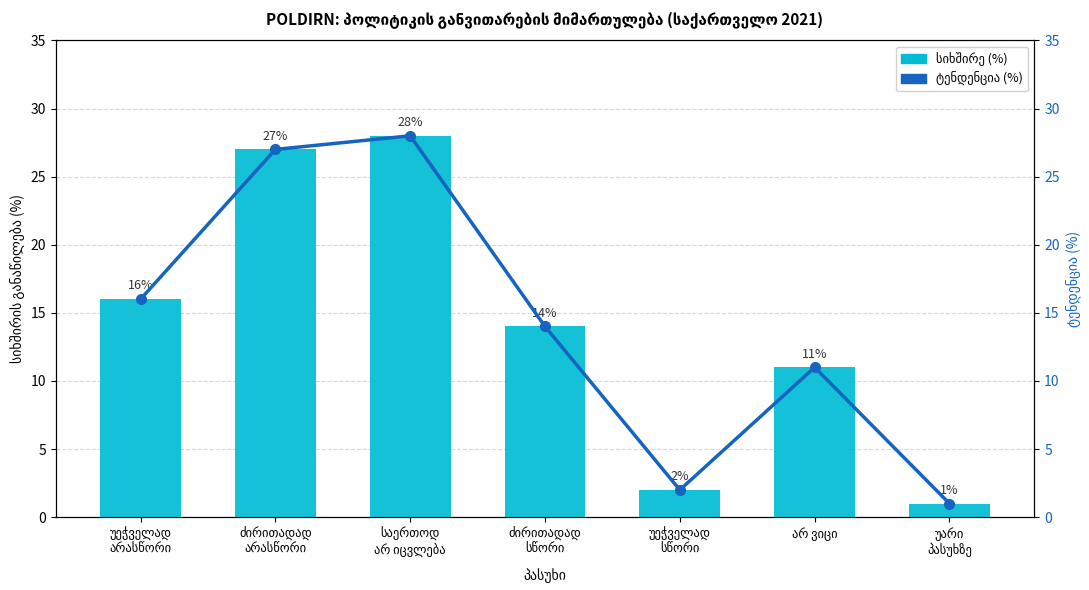

What is the difference between the ტენდენცია (%) values at ძირითადად
არასწორი and უეჭველად
სწორი?

25